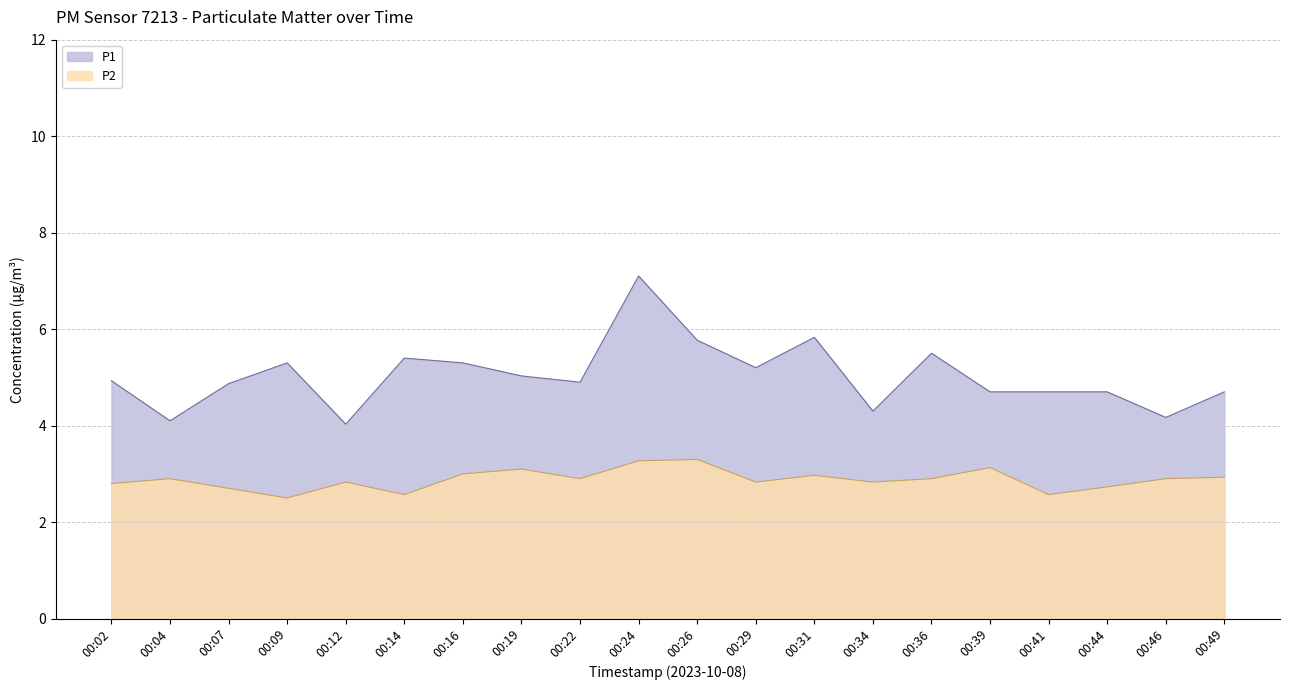

What is the difference between the maximum and second lowest values in the P1 series?

3.0